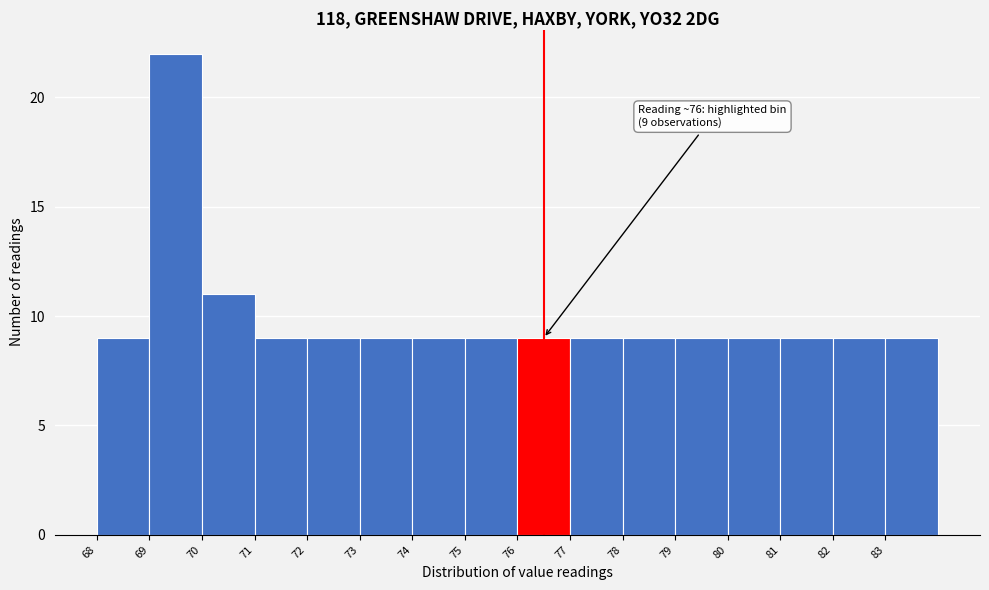

Over which range of the x-axis is the bar tallest?

69 to 70